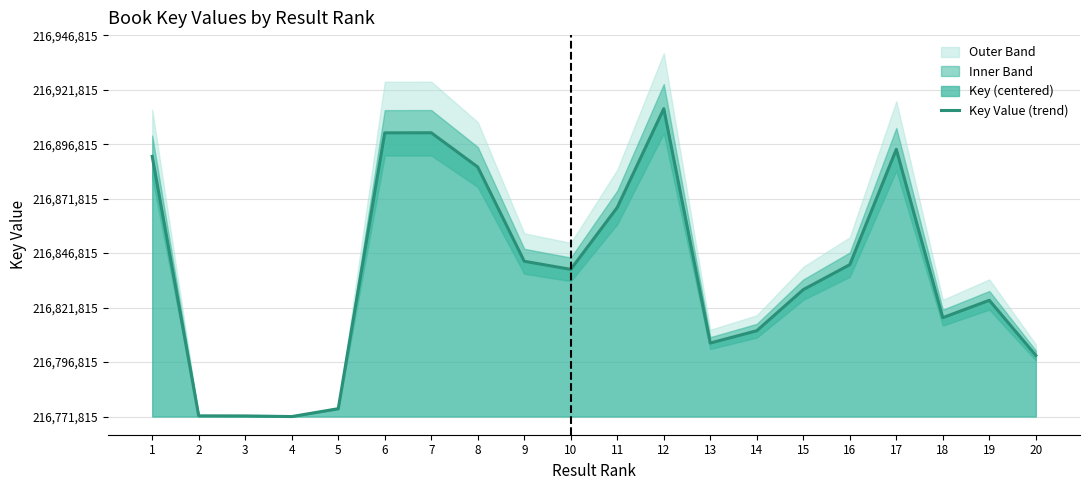

Which label corresponds to the largest value in the chart?

12